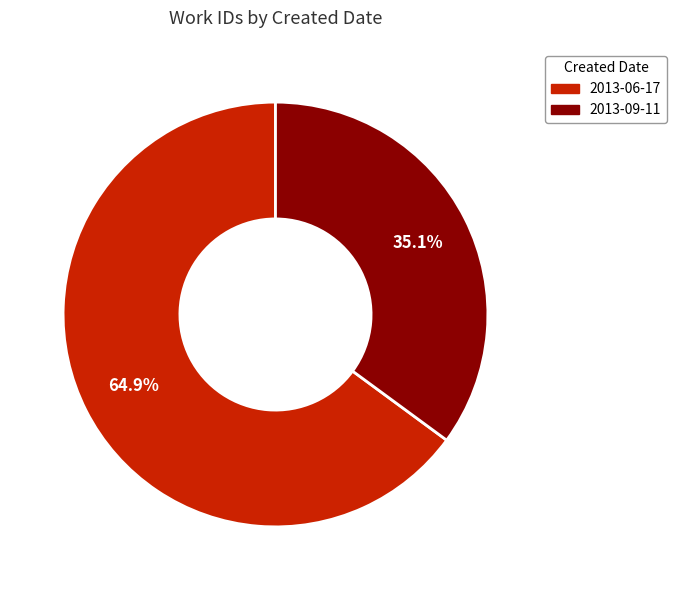

To the nearest percent, what portion does 2013-09-11 represent?

35%